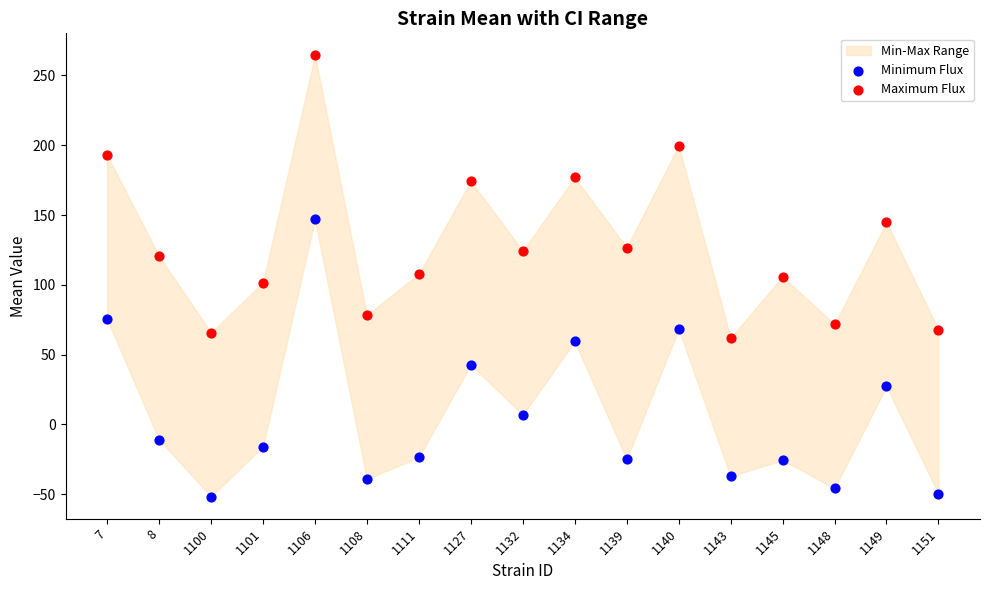

Which series reaches the minimum Y coordinate?

Minimum Flux